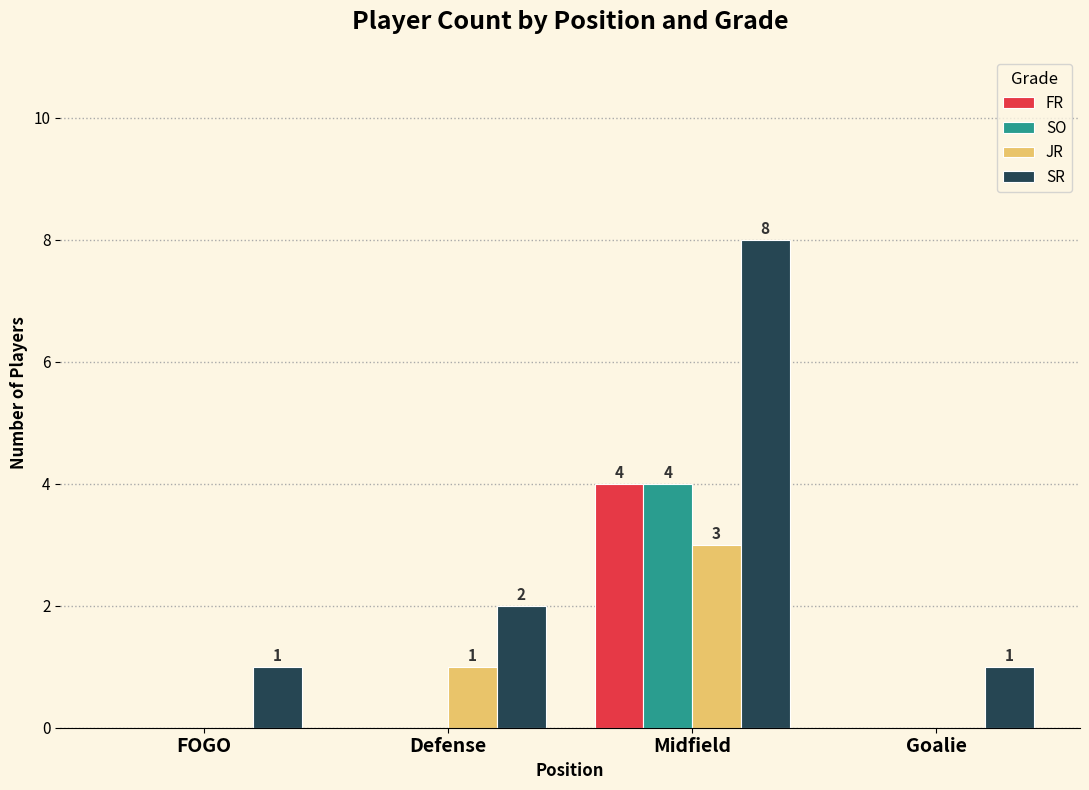

Count the number of categories in the chart.

4